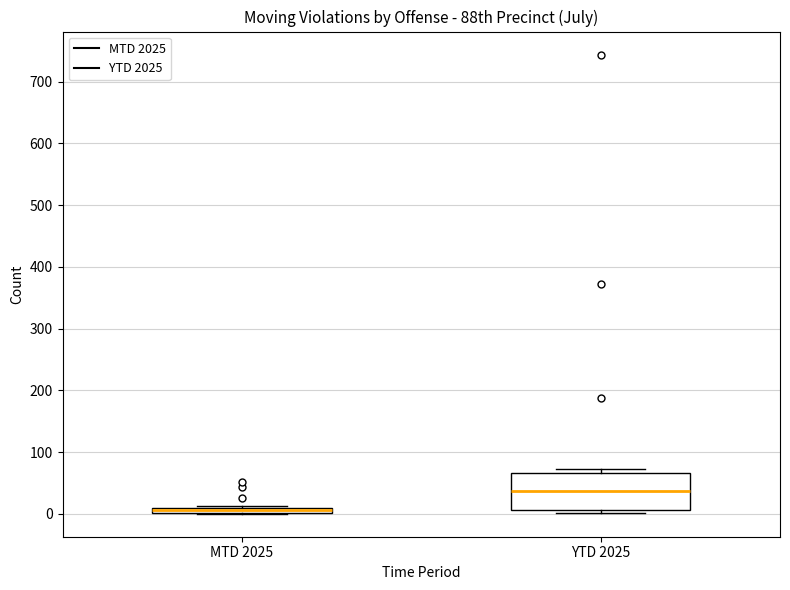

Which box is the tallest, from its lower edge to its upper edge?

YTD 2025